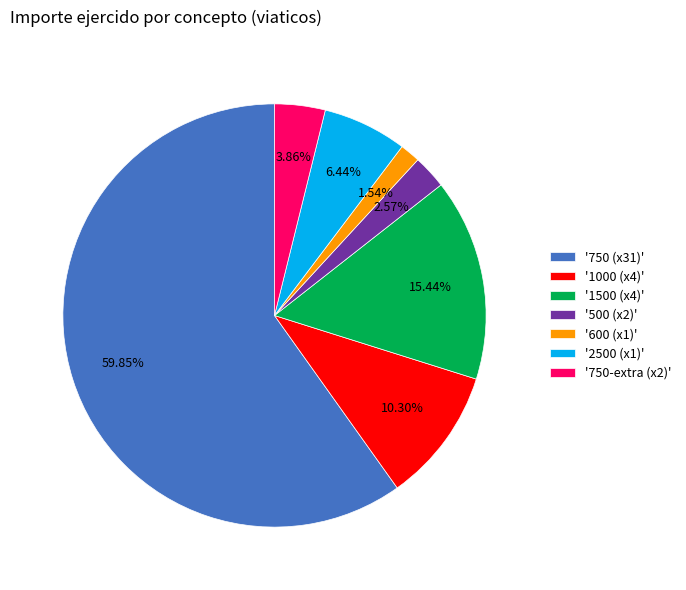

How many slices are in this pie chart?

7